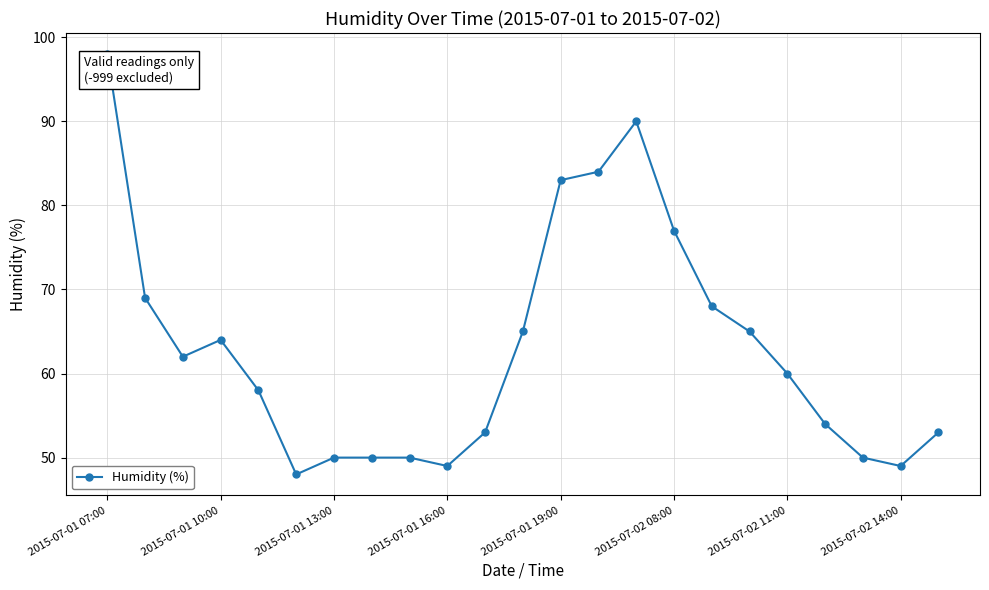

What is the difference between the second highest and second lowest values?

41